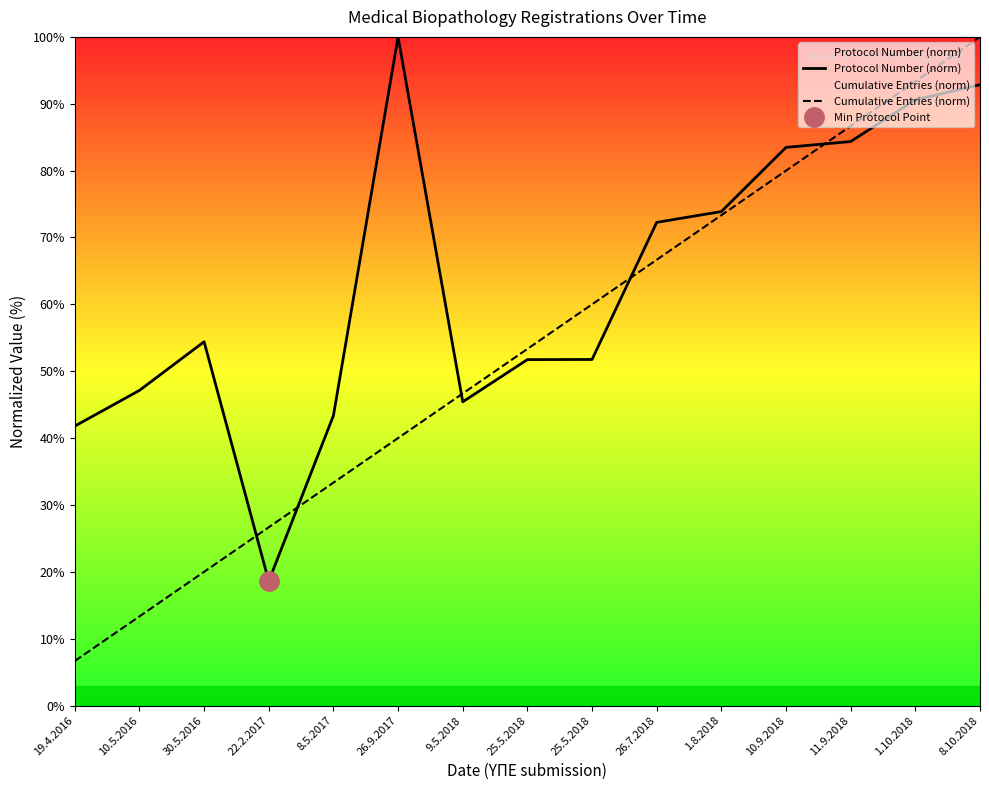

Which series ends up on top after the final intersection of Protocol Number (norm) and Cumulative Entries (norm)?

Cumulative Entries (norm)